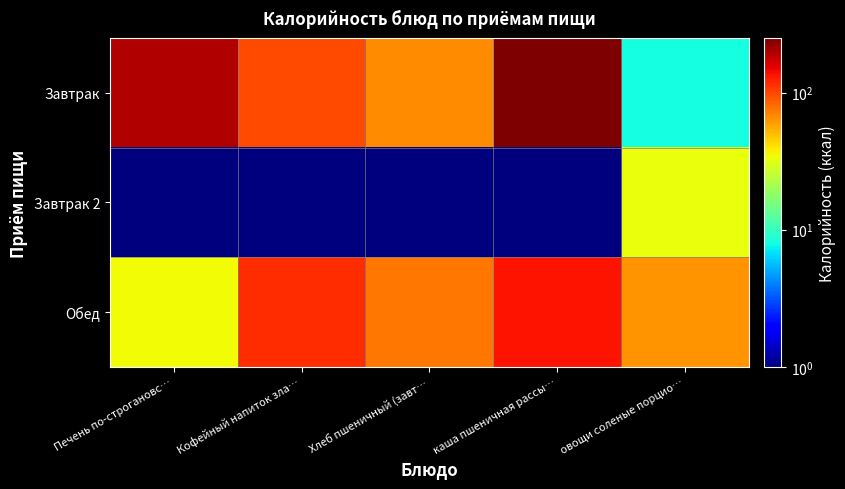

At how many categories does at least one series exceed 120?

2